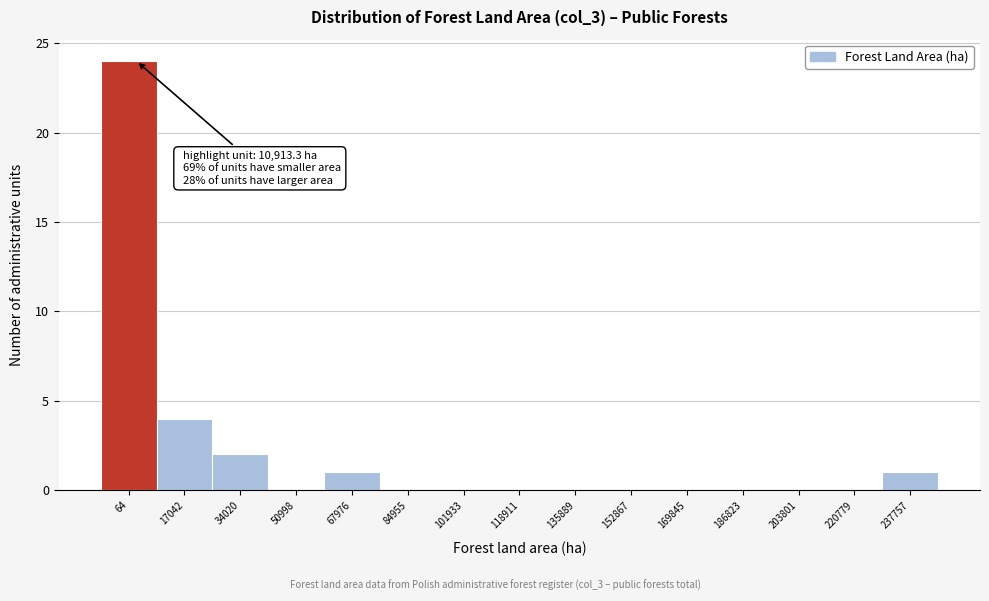

Reading left to right, list all the values displayed in this chart.

64=24	17042=4	34020=2	50998=0	67976=1	84955=0	101933=0	118911=0	135889=0	152867=0	169845=0	186823=0	203801=0	220779=0	237757=1